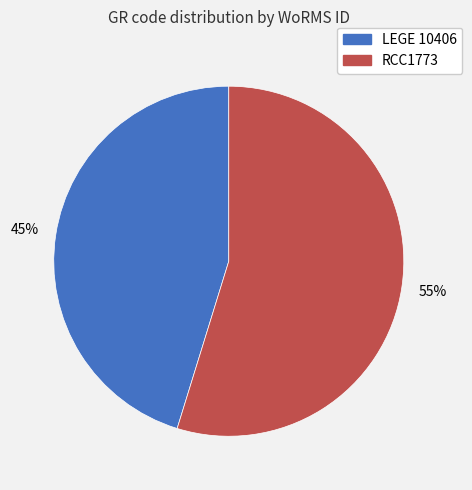

To the nearest percent, what portion does LEGE 10406 represent?

45%